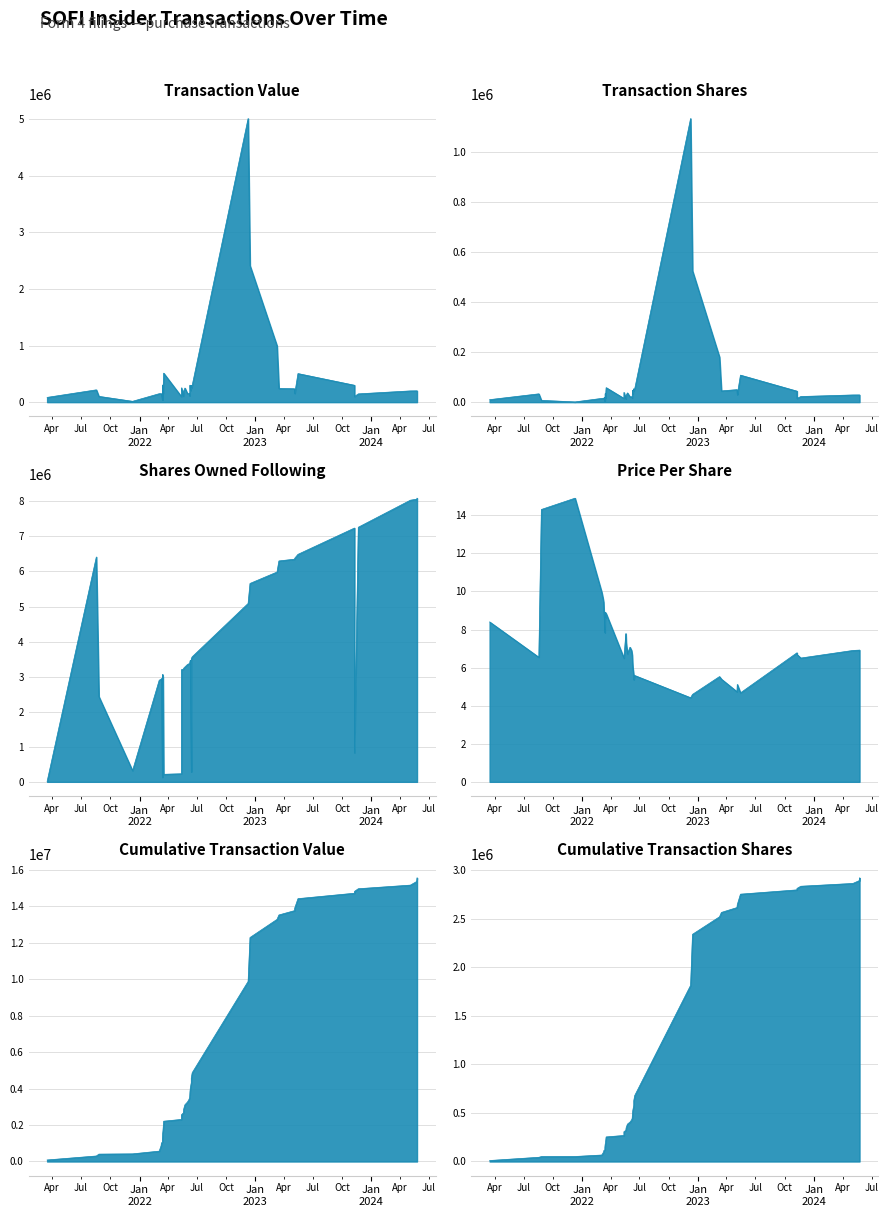

Is the value of transactionValue at 5 greater than the value of transactionShares at 32?

Yes